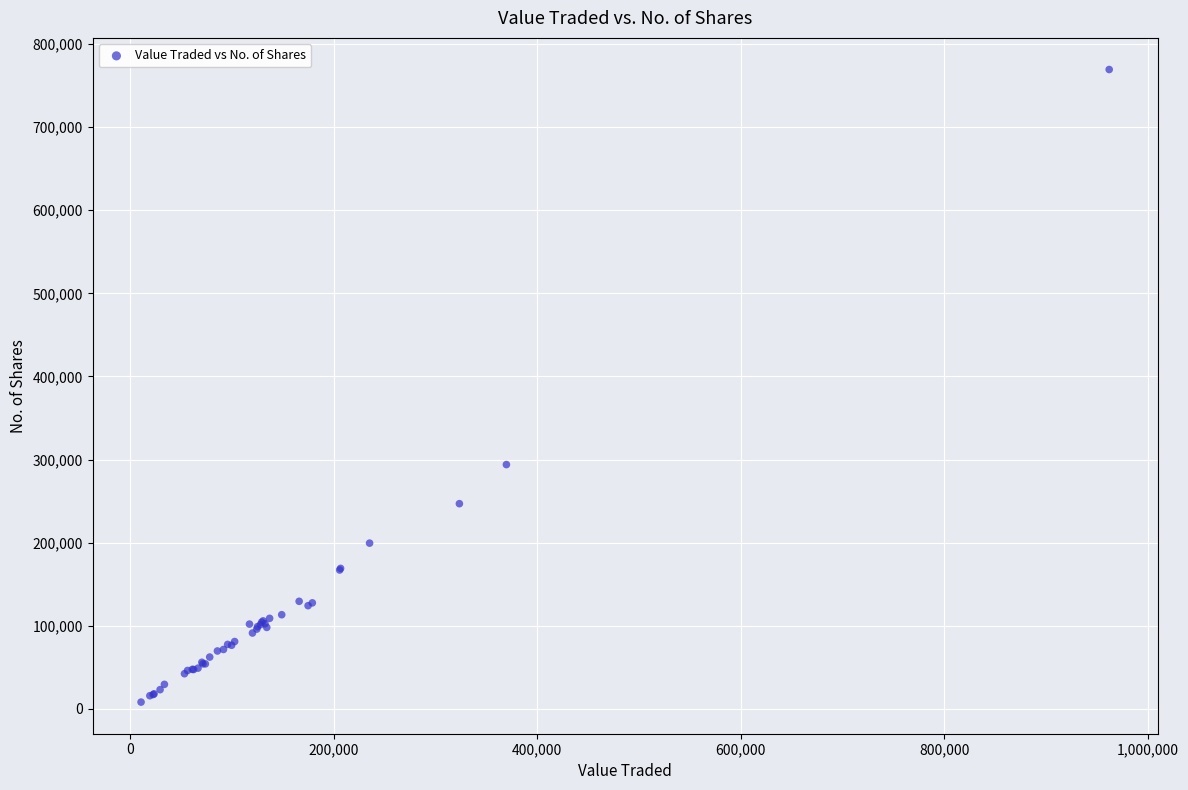

What Y value in the scatter plot is closest to 388787?

294023